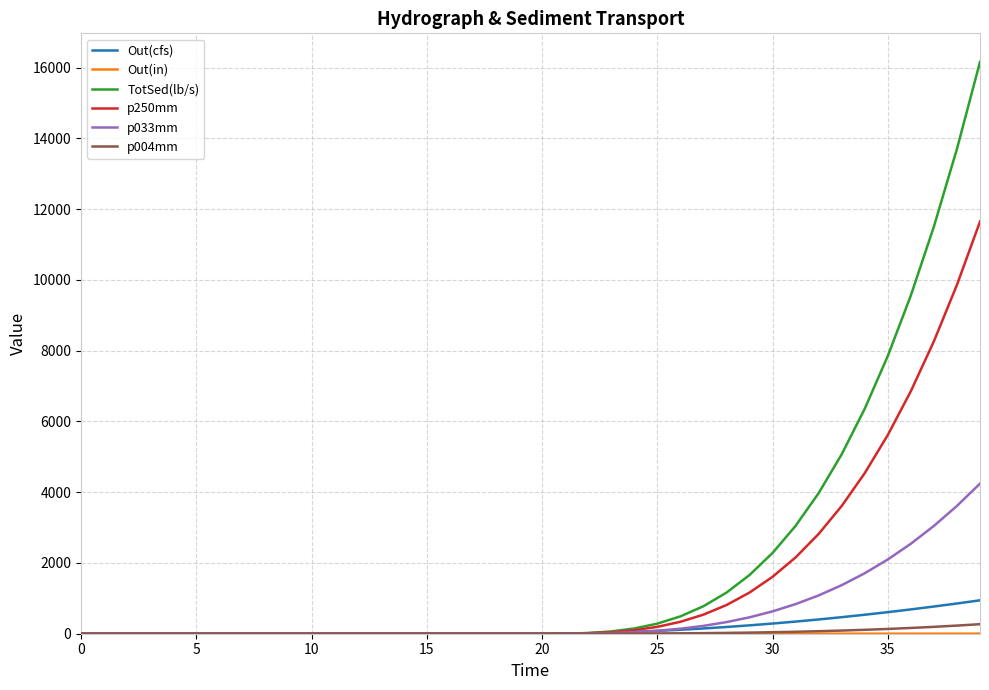

Which series has the largest range (max minus min)?

TotSed(lb/s)